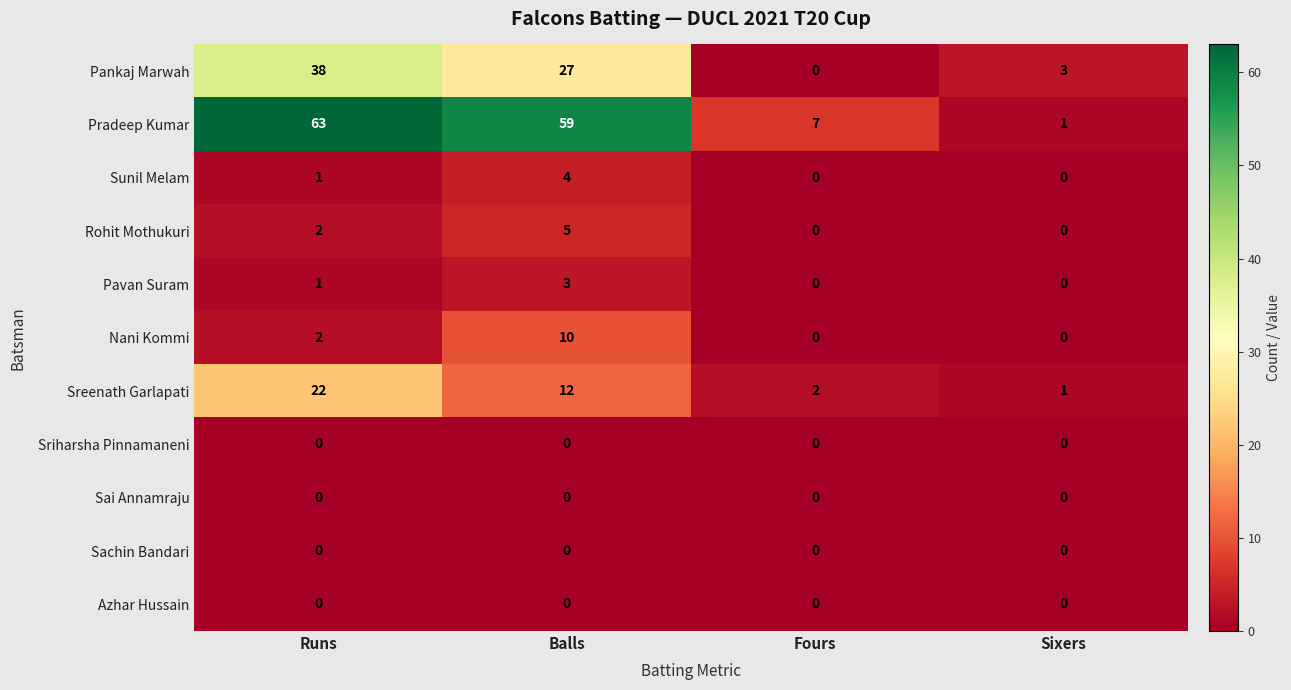

What is the sum of the Sreenath Garlapati values at Balls and Fours?

14